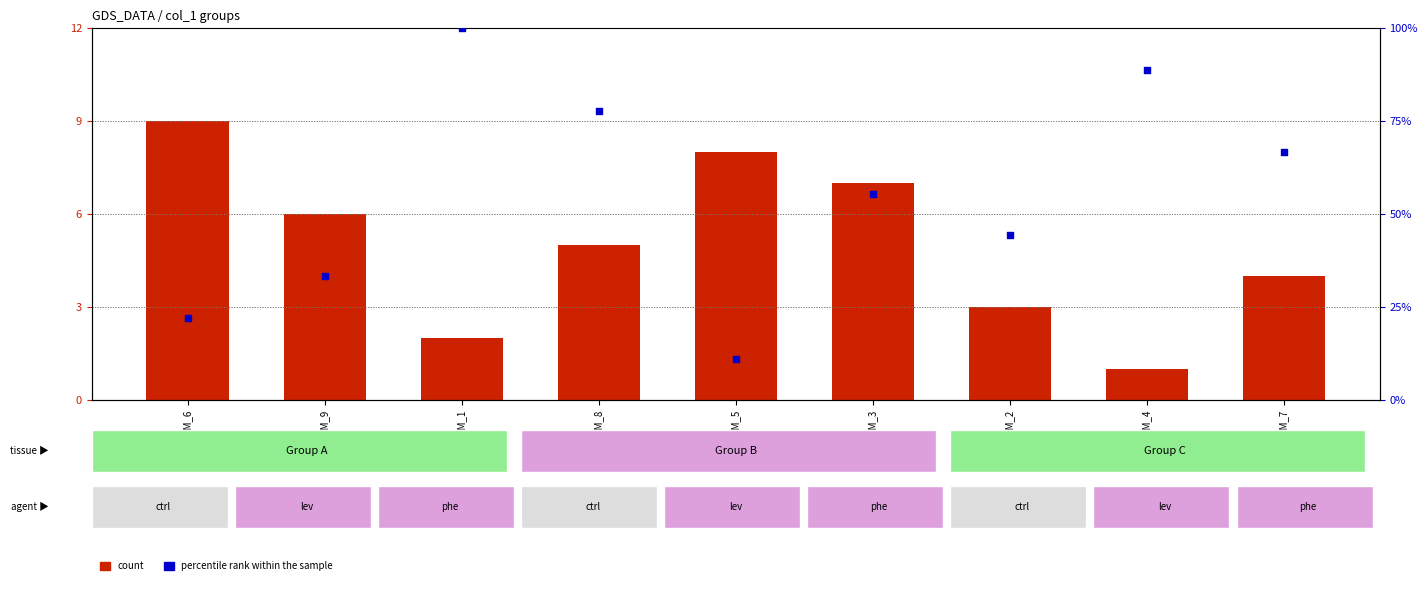

At how many categories does at least one series exceed 16?

8